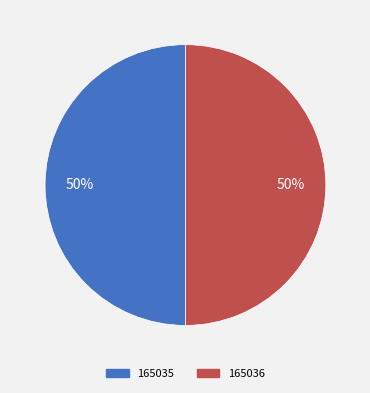

Approximately how many times larger is the value at 165036 compared to 165035?

1.0